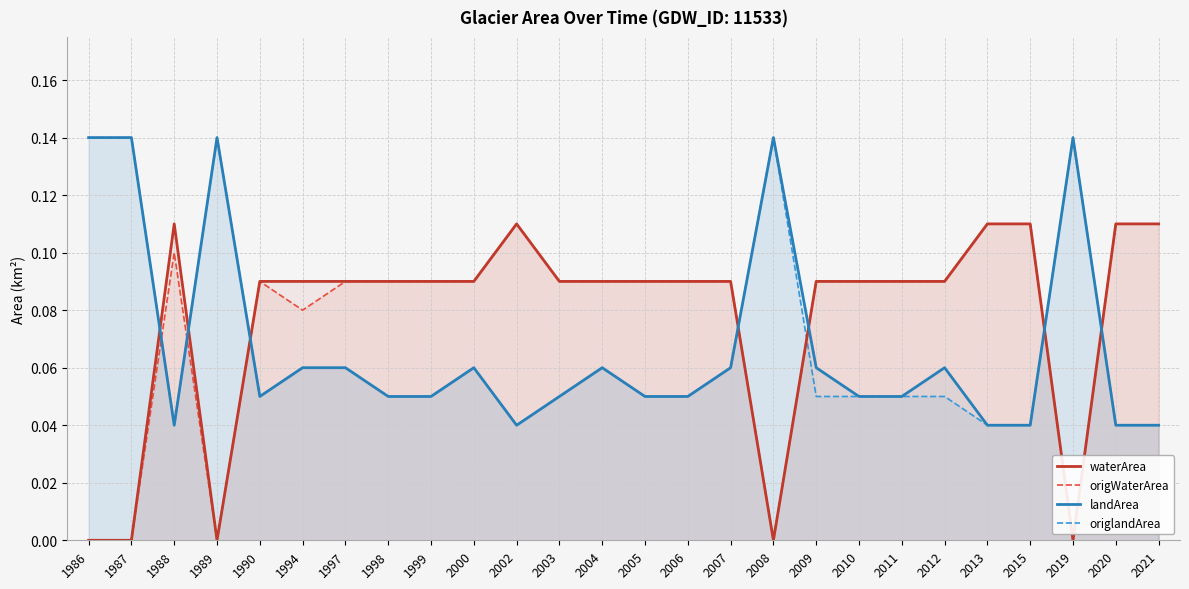

At which category does origlandArea reach its first local valley?

1988